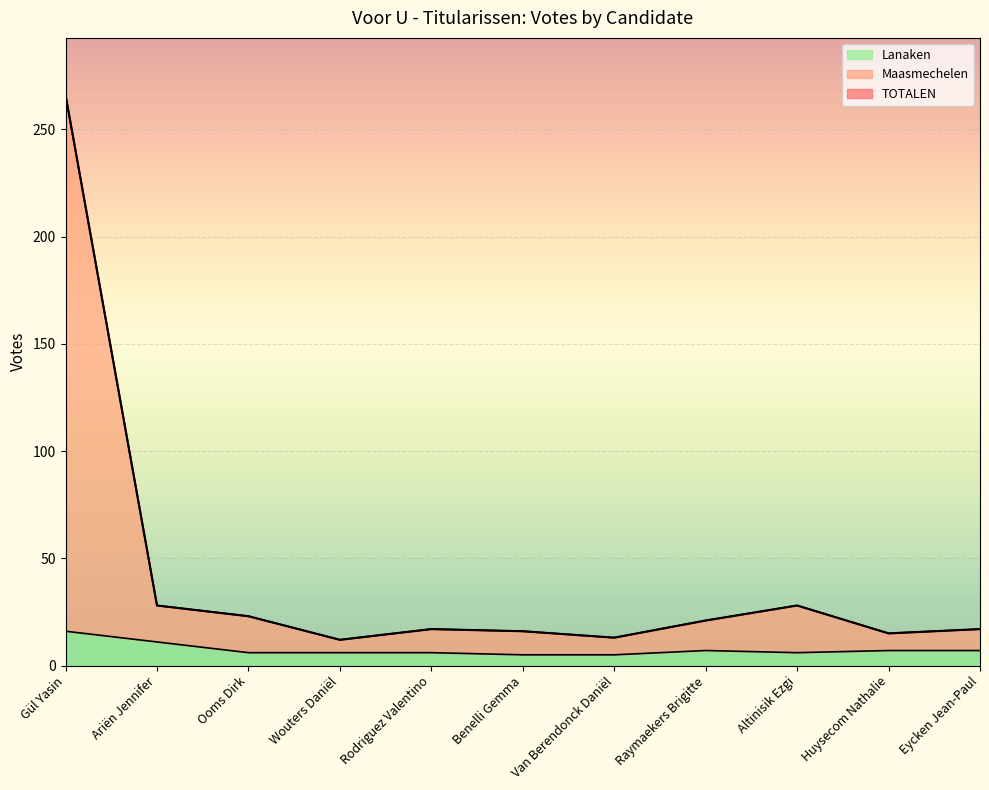

What is the value of the Maasmechelen point at the 5th from the left?

17